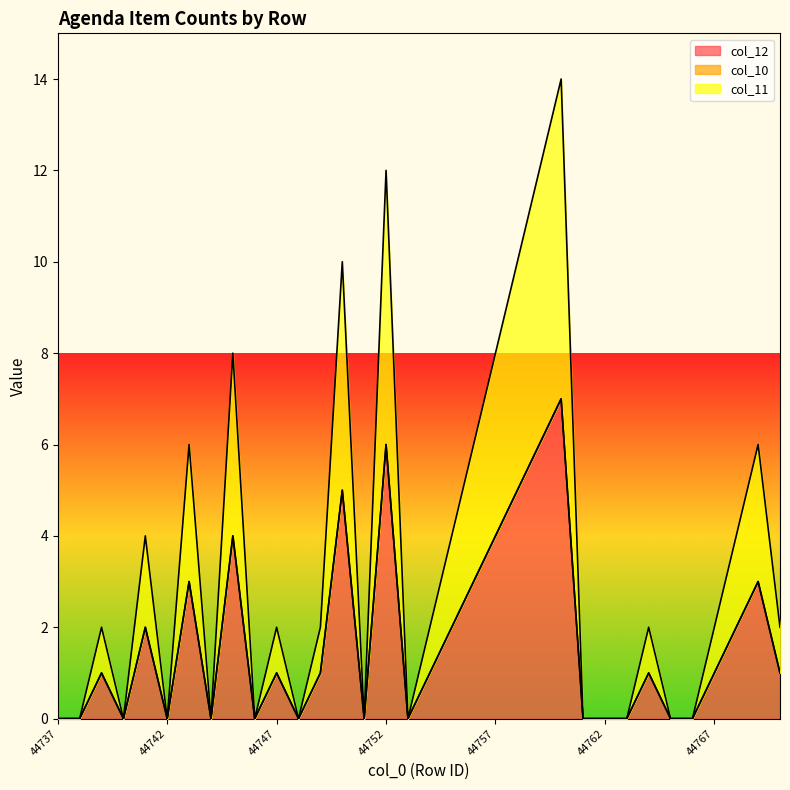

At which category does col_12 reach its first local peak?

44739